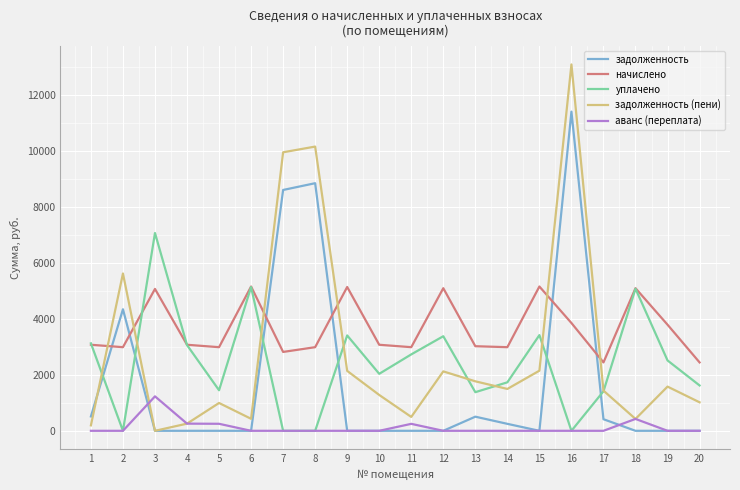

What is the greatest value displayed?

13096.6